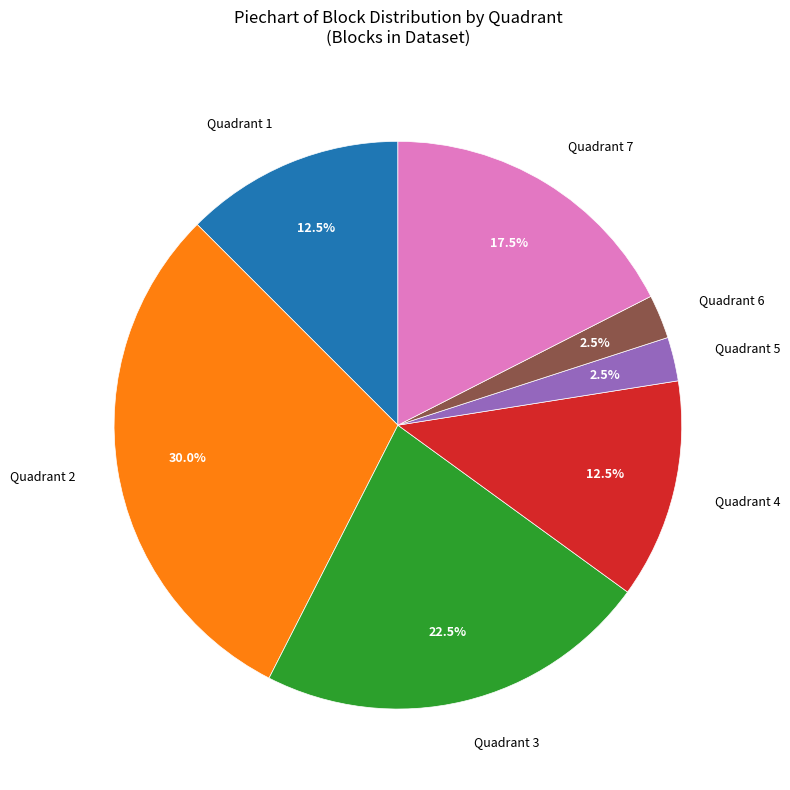

What portion of the pie excludes Quadrant 3?

77.5%